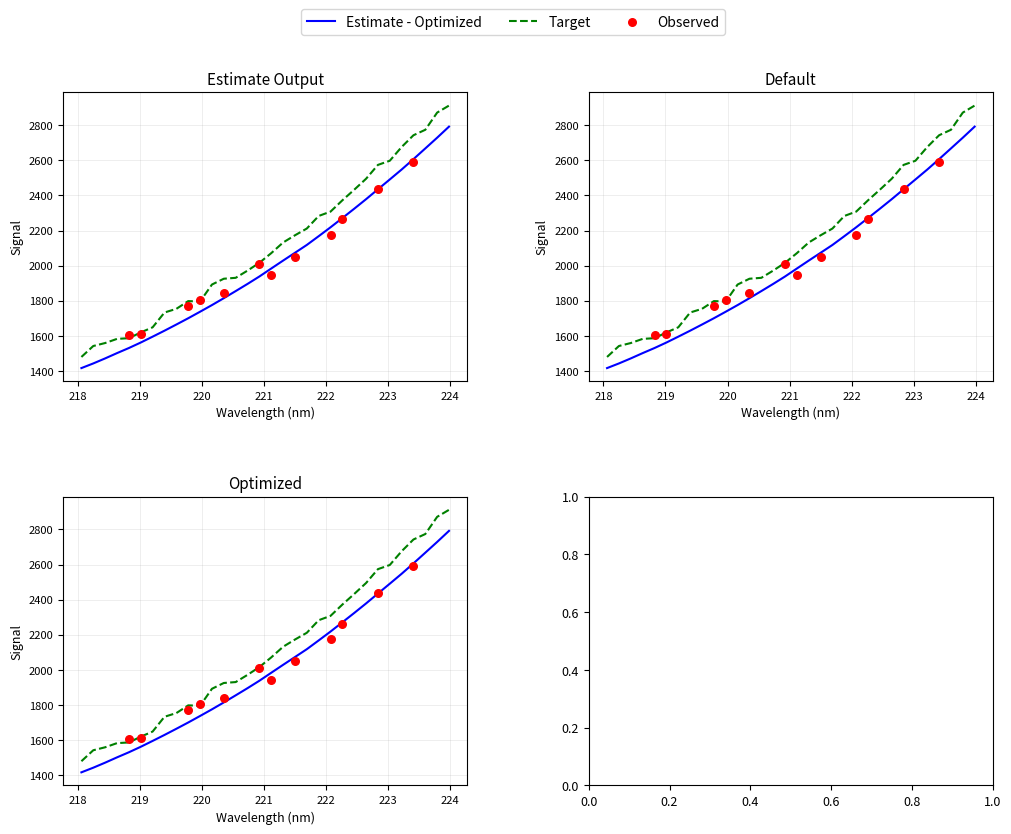

What is the change in value from 218.442 to 220.5444?

+383.2